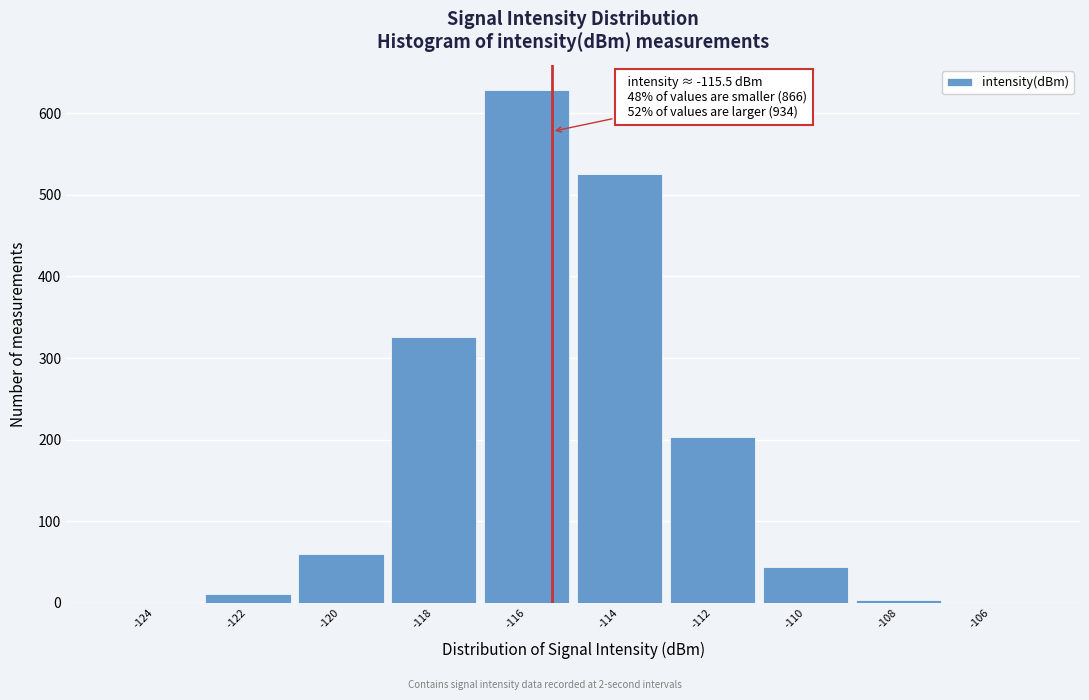

Which range on the x-axis has the tallest bar?

-117 to -115